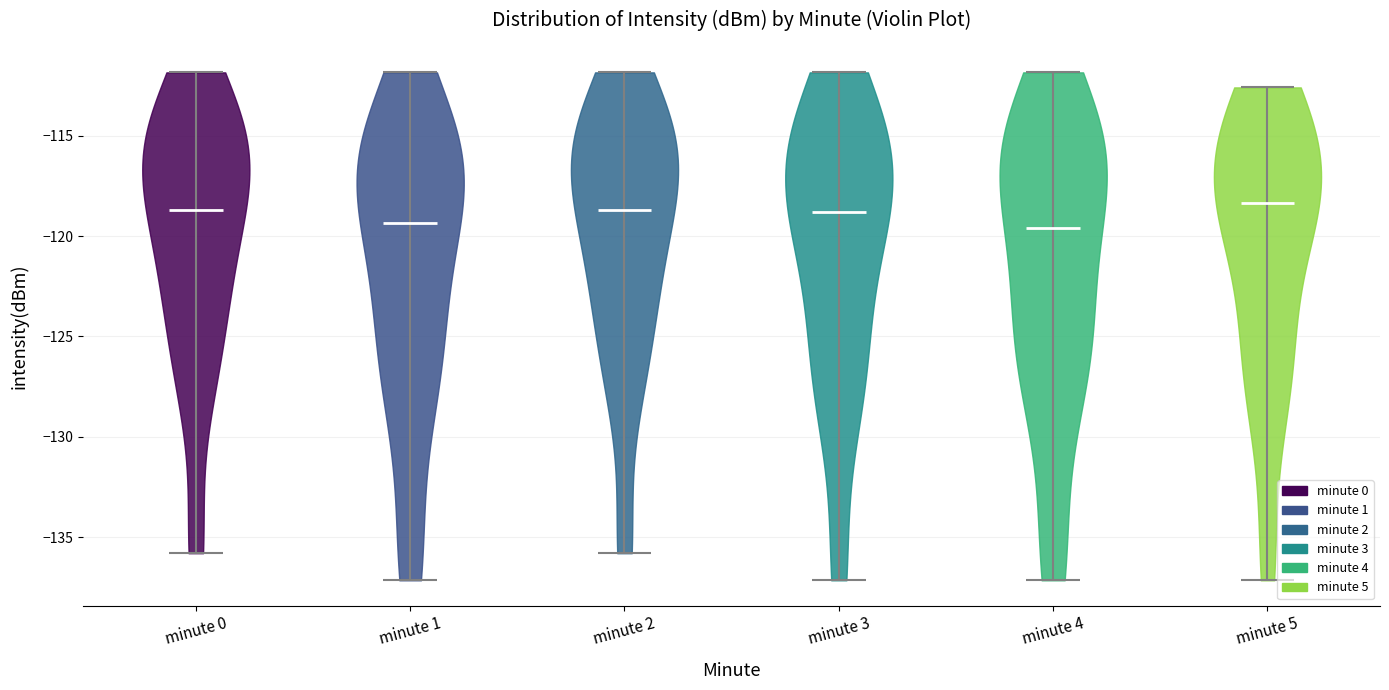

Reading left to right, read every violin against the y-axis: where its median line is, and the lowest and highest points it reaches. The values are not printed on the chart, so give them approximately, as read against the axis.

minute 0: median line -118.5, lowest point -136.0, highest point -112.0
minute 1: median line -119.5, lowest point -137.0, highest point -112.0
minute 2: median line -118.5, lowest point -136.0, highest point -112.0
minute 3: median line -119.0, lowest point -137.0, highest point -112.0
minute 4: median line -119.5, lowest point -137.0, highest point -112.0
minute 5: median line -118.5, lowest point -137.0, highest point -112.5